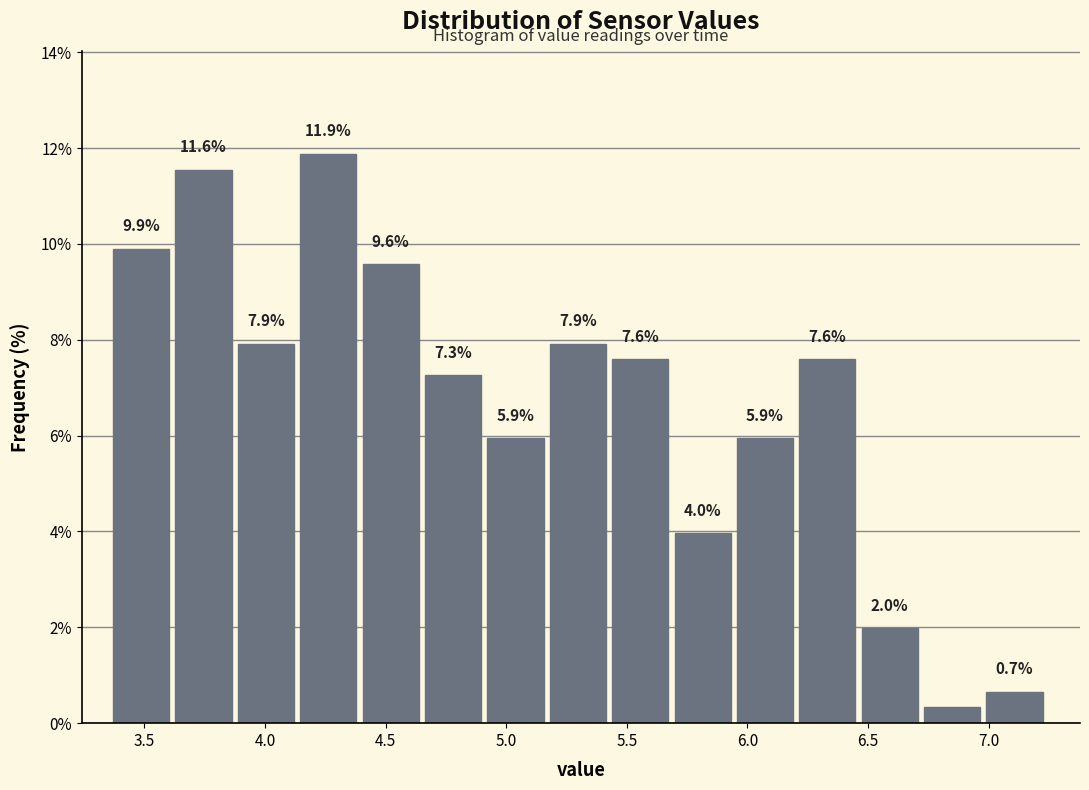

Which range on the x-axis has the tallest bar?

4.15 to 4.40